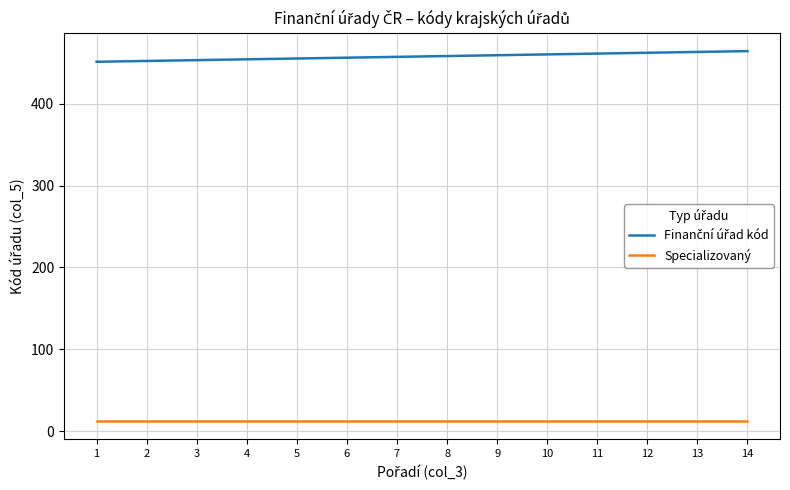

The value of Specializovaný at 8 is 13. True or false?

True